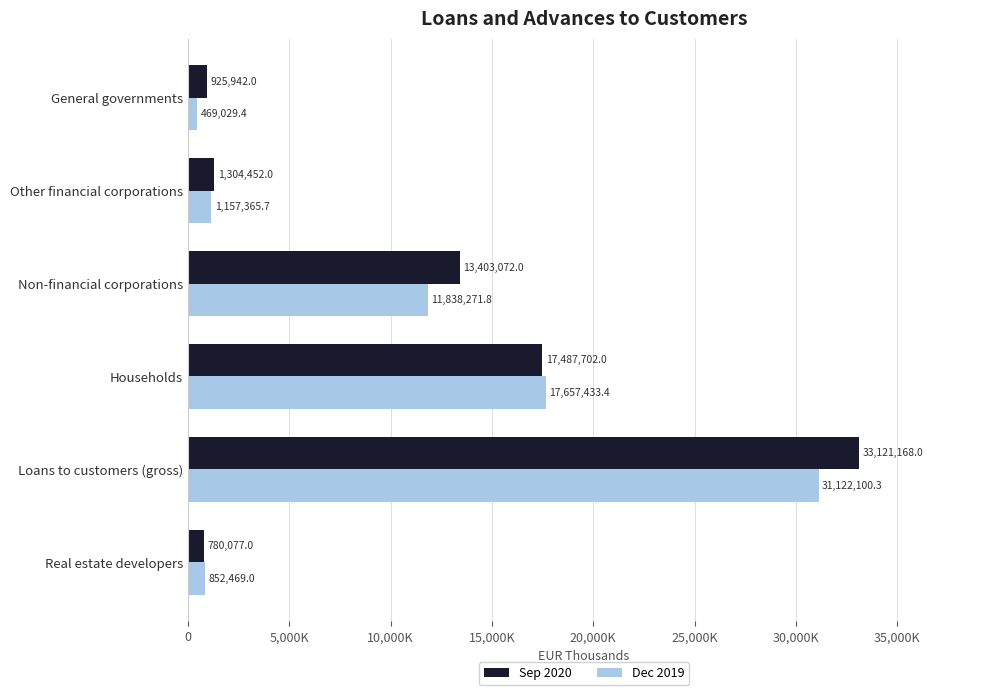

What is the value of the Sep 2020 bar at the 2nd from the left?

1304452.0